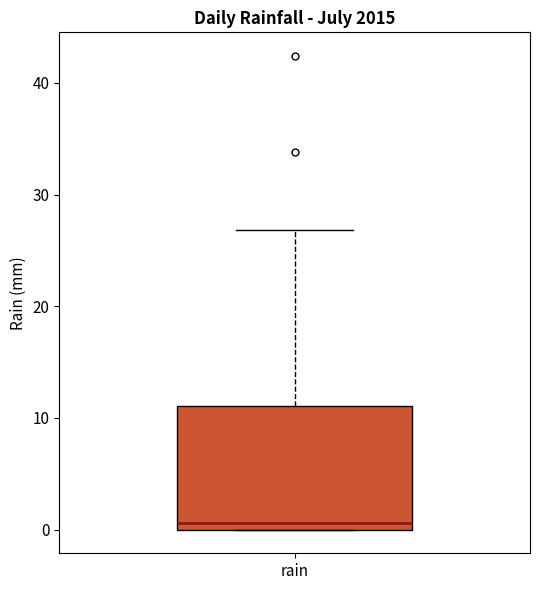

Read this box plot against the y-axis: the position of the median line, the range covered by the box, and the ends of both whiskers. The values are not printed on the chart, so give them approximately, as read against the axis.

median 1, box 0 to 11, whiskers 0 to 27